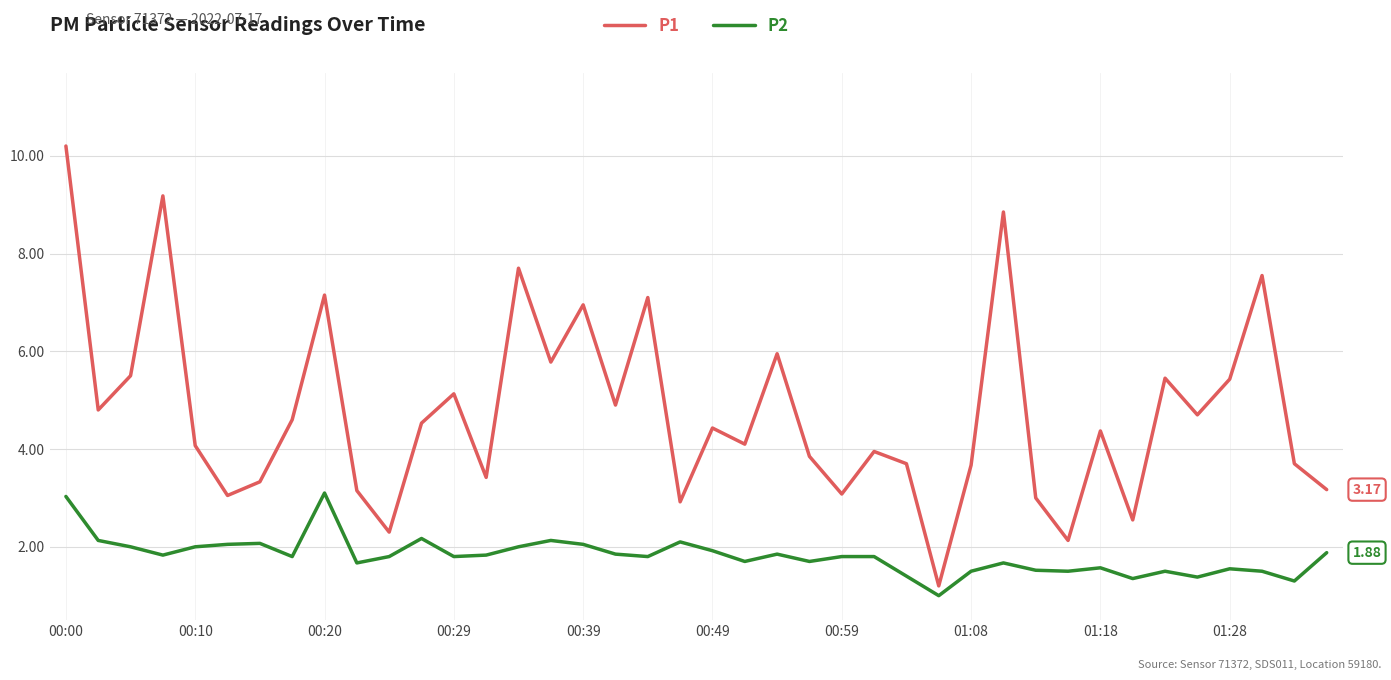

What is the difference between the maximum and minimum values in the P1 series?

9.0